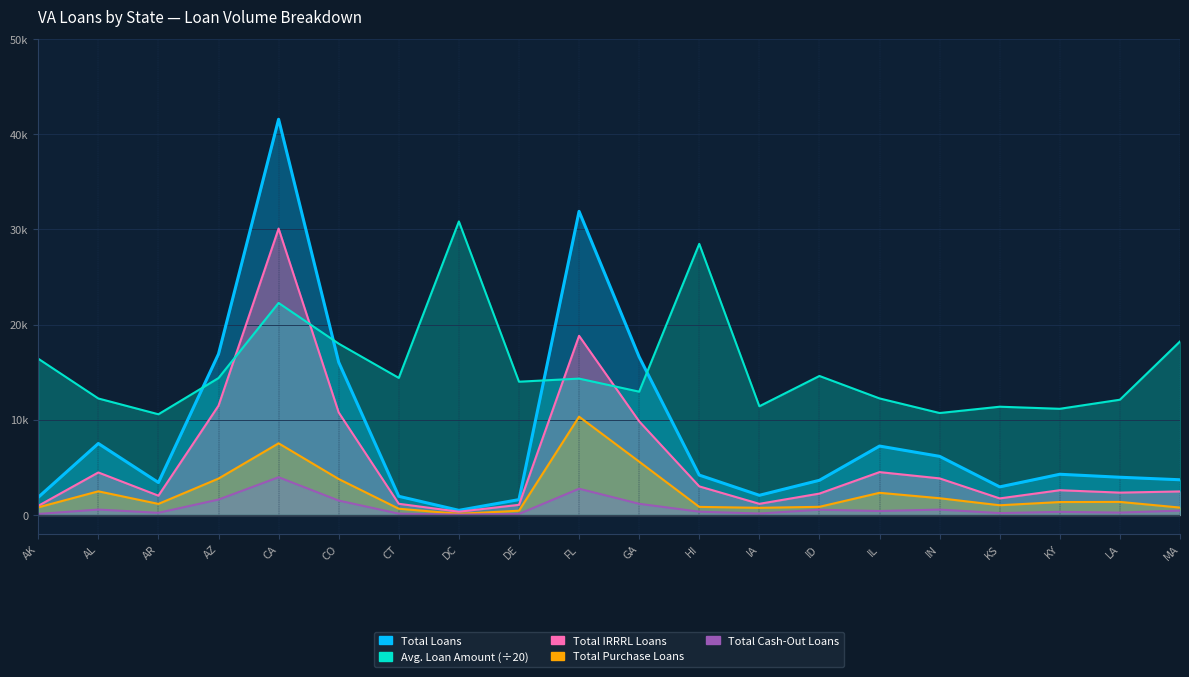

What is the spread (max minus min) of values at IN?

10144.2